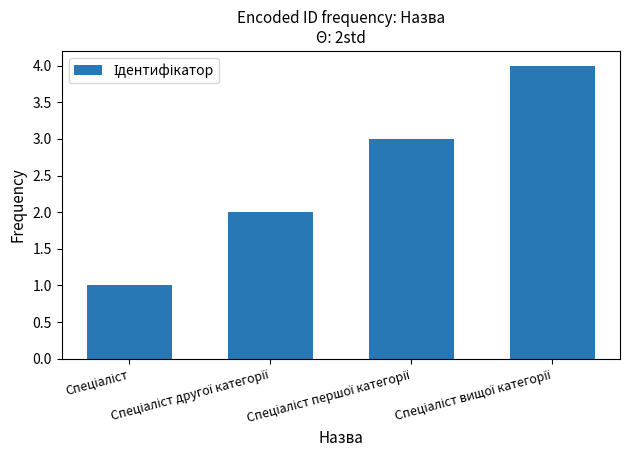

What is the difference between the second highest and second lowest values?

1